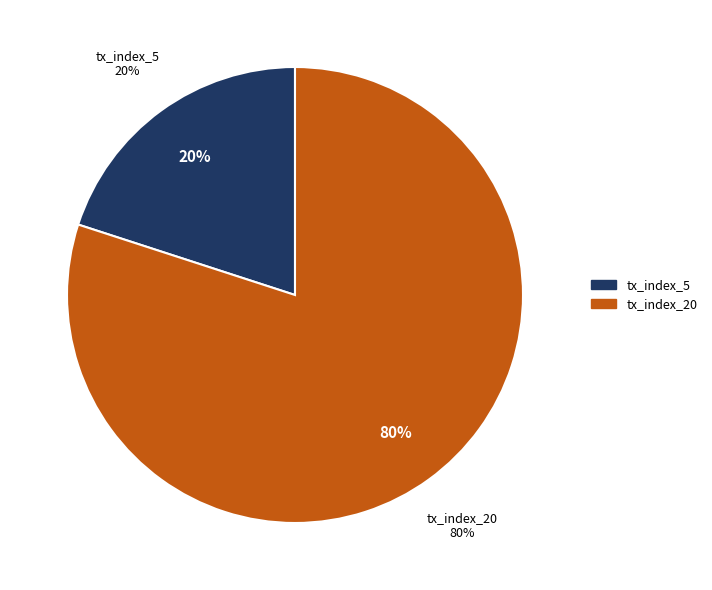

To the nearest percent, what is the difference between the largest and smallest slice percentages?

60%